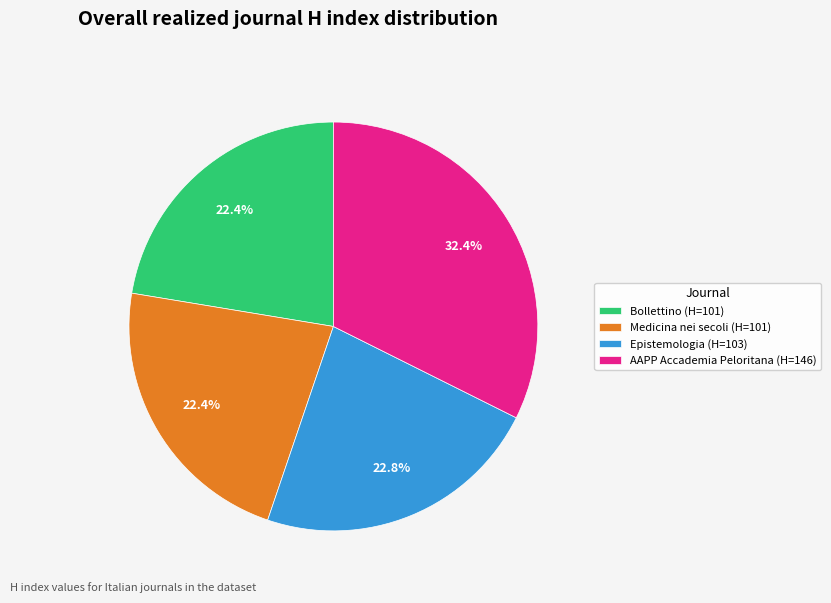

Does any single category account for the majority?

No